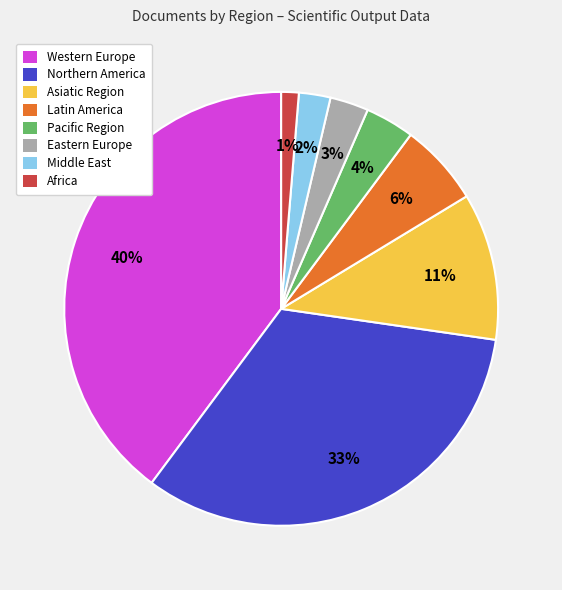

To the nearest percent, what is the combined percentage of Latin America and Northern America?

39%